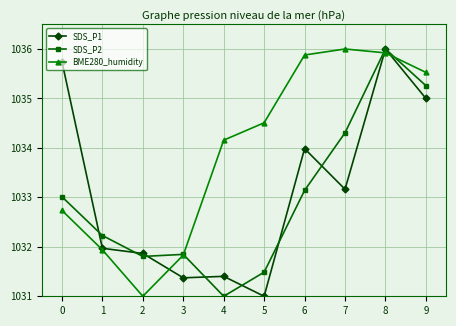

Reading left to right, extract all data points from this chart.

SDS_P1: 1035.7	1032.0	1031.9	1031.4	1031.4	1031.0	1034.0	1033.2	1036.0	1035.0
SDS_P2: 1033.0	1032.2	1031.8	1031.8	1031.0	1031.5	1033.1	1034.3	1036.0	1035.3
BME280_humidity: 1032.7	1031.9	1031.0	1031.8	1034.2	1034.5	1035.9	1036.0	1035.9	1035.5